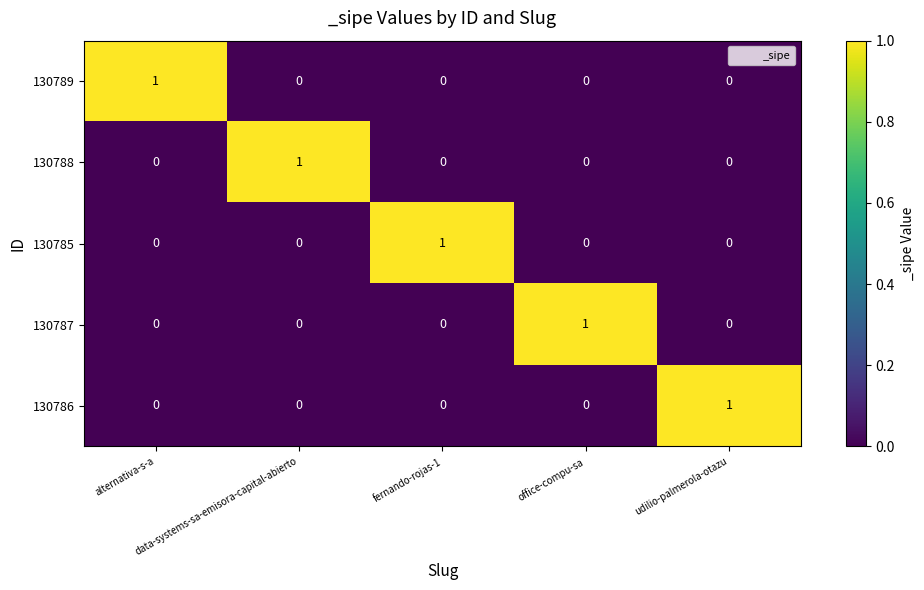

How many data points in 130789 are above 0?

1